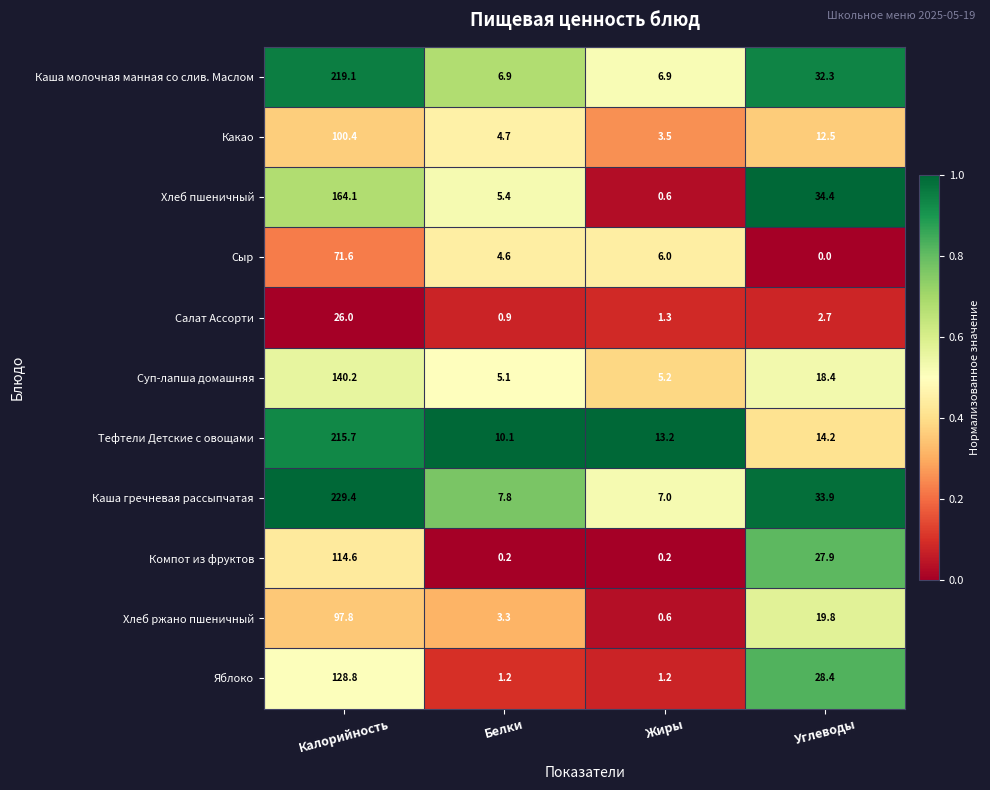

At which category is the sum across all series the highest?

Калорийность